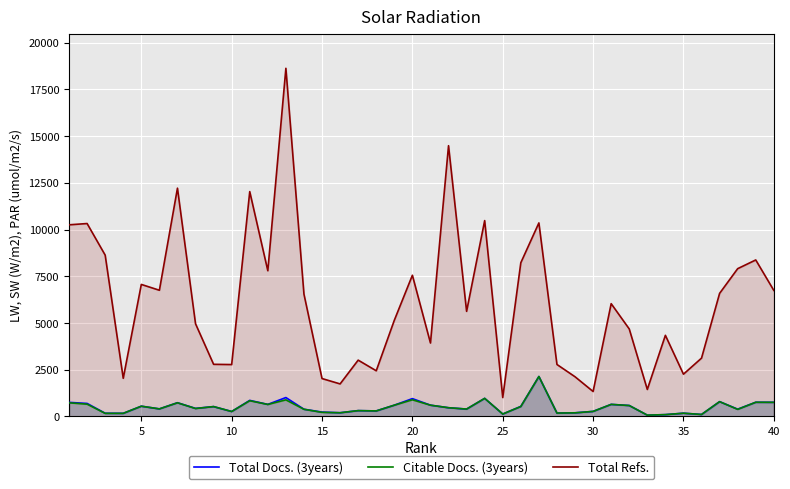

What is the difference between the maximum and minimum values in the Total Refs. series?

17625